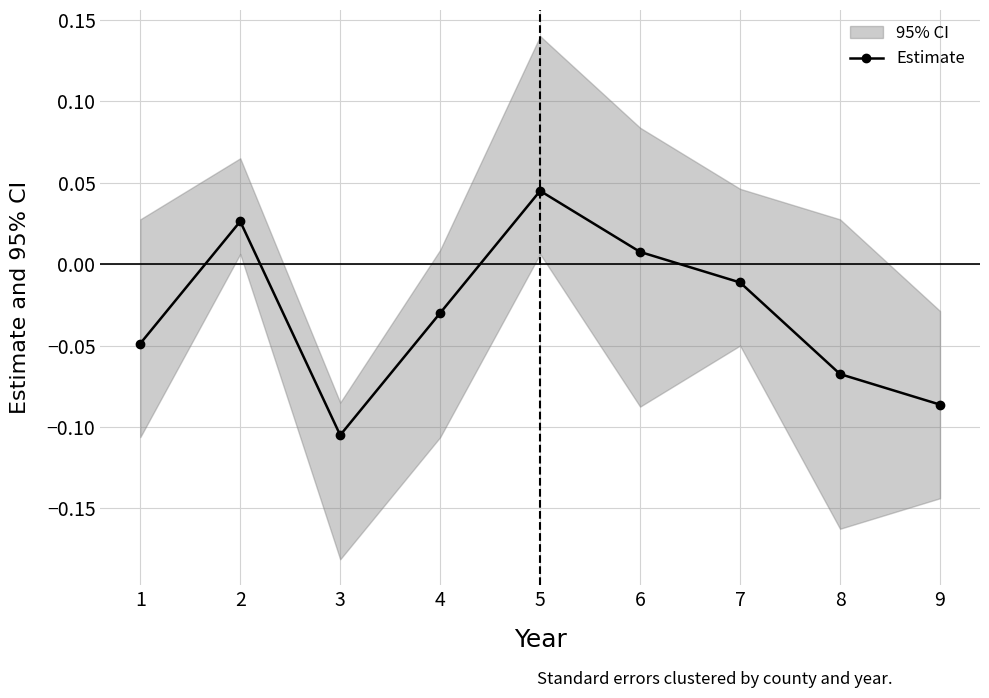

How many data points are less than 0?

6